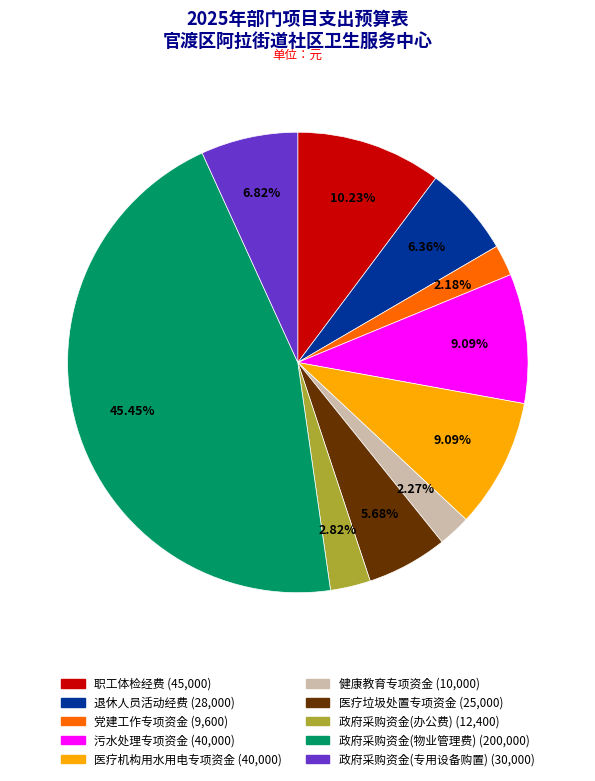

Count the number of slices in the pie.

10